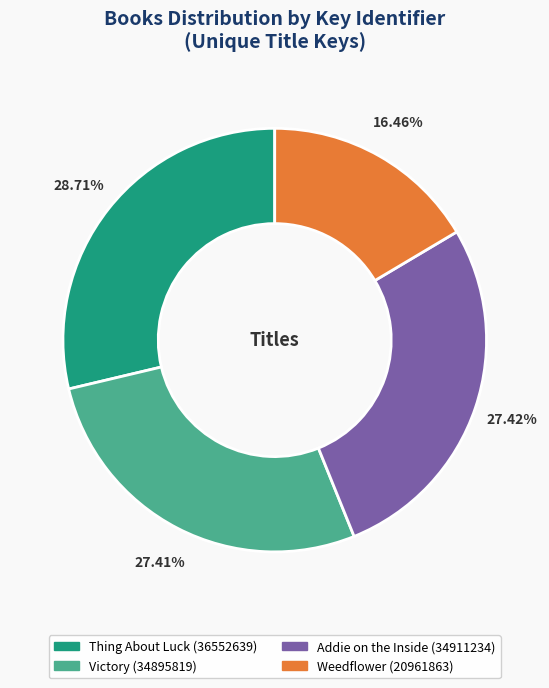

Does Weedflower account for over 50% of the chart?

No